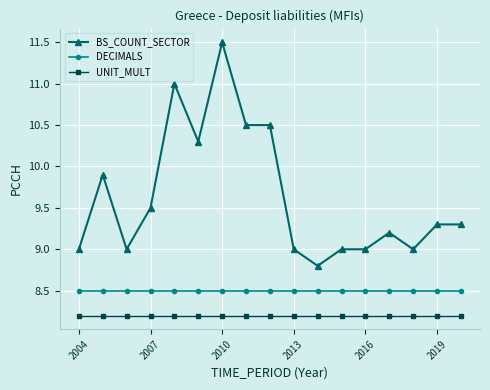

What is the highest value of the BS_COUNT_SECTOR series?

11.5